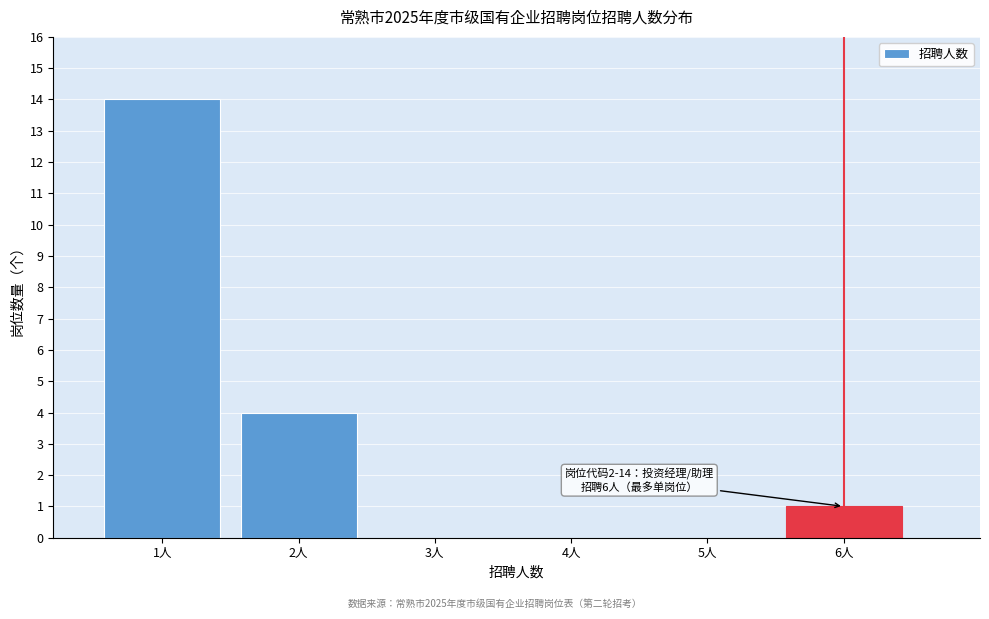

Which range on the x-axis has the tallest bar?

0.5 to 1.5